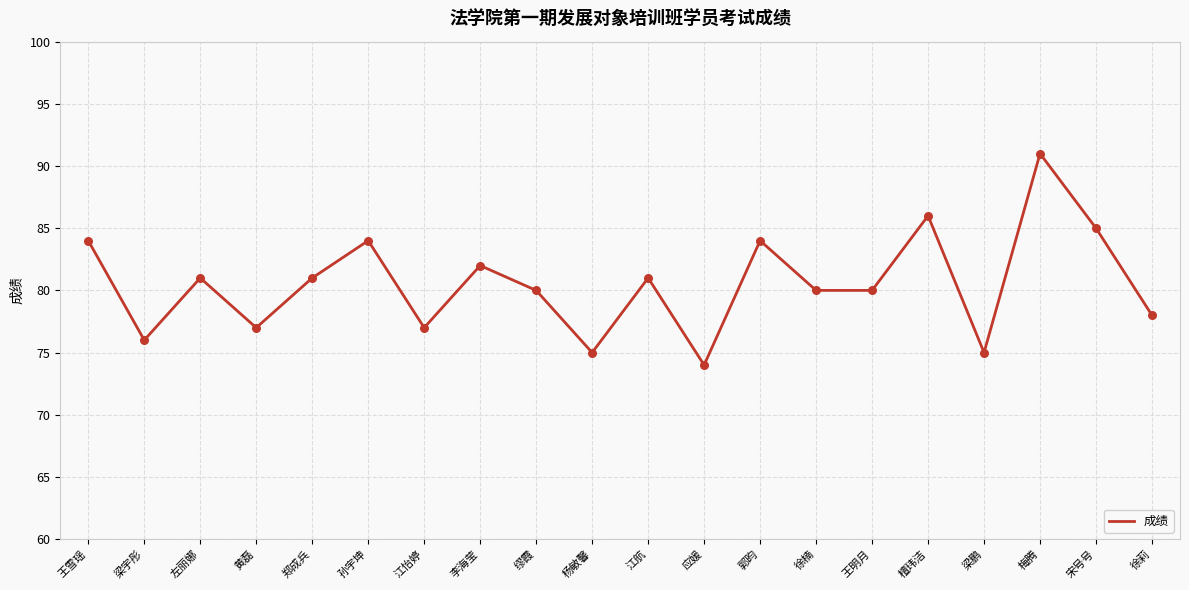

Which has a higher value, 王雪瑶 or 左丽娜?

王雪瑶